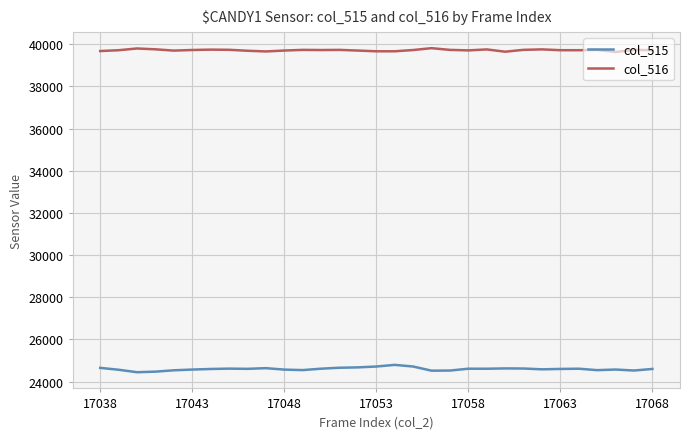

Which series has the largest total across all categories?

col_516